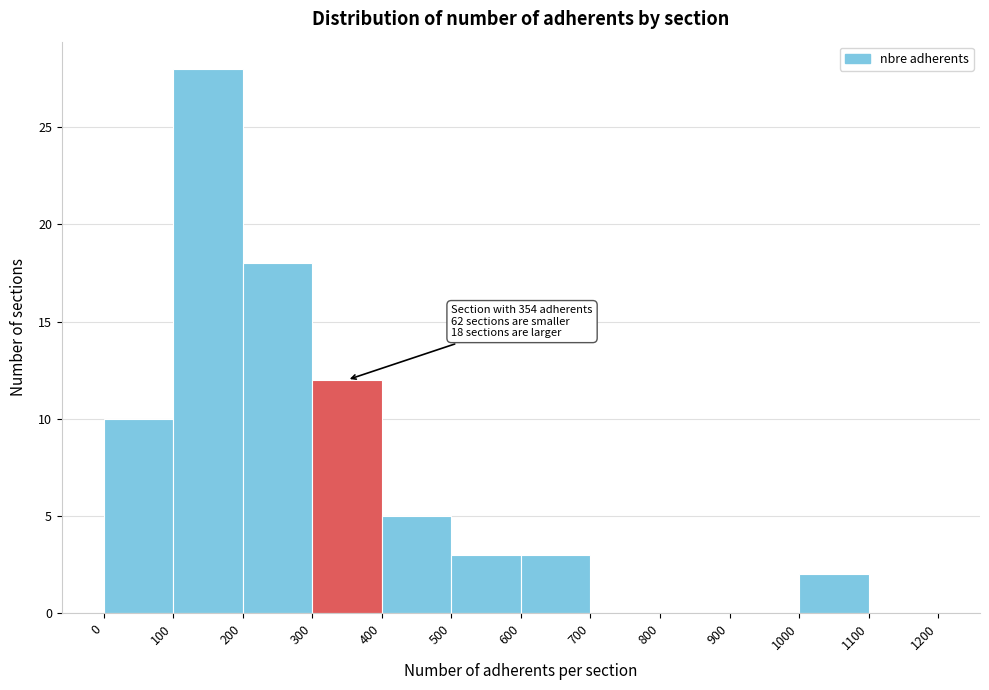

Over which range of the x-axis is the bar tallest?

100 to 200